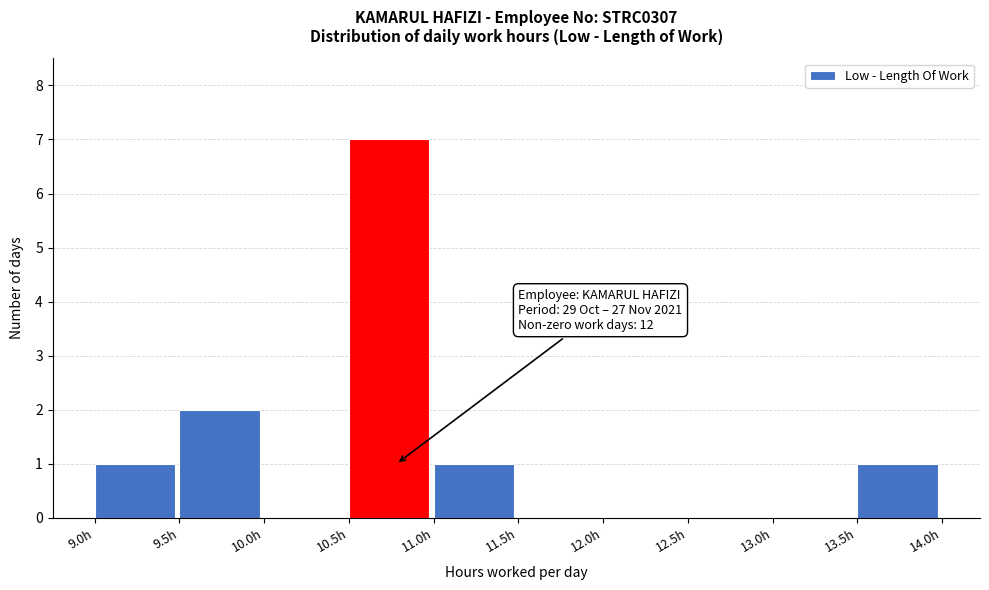

Which range on the x-axis has the tallest bar?

10.5 to 11.0